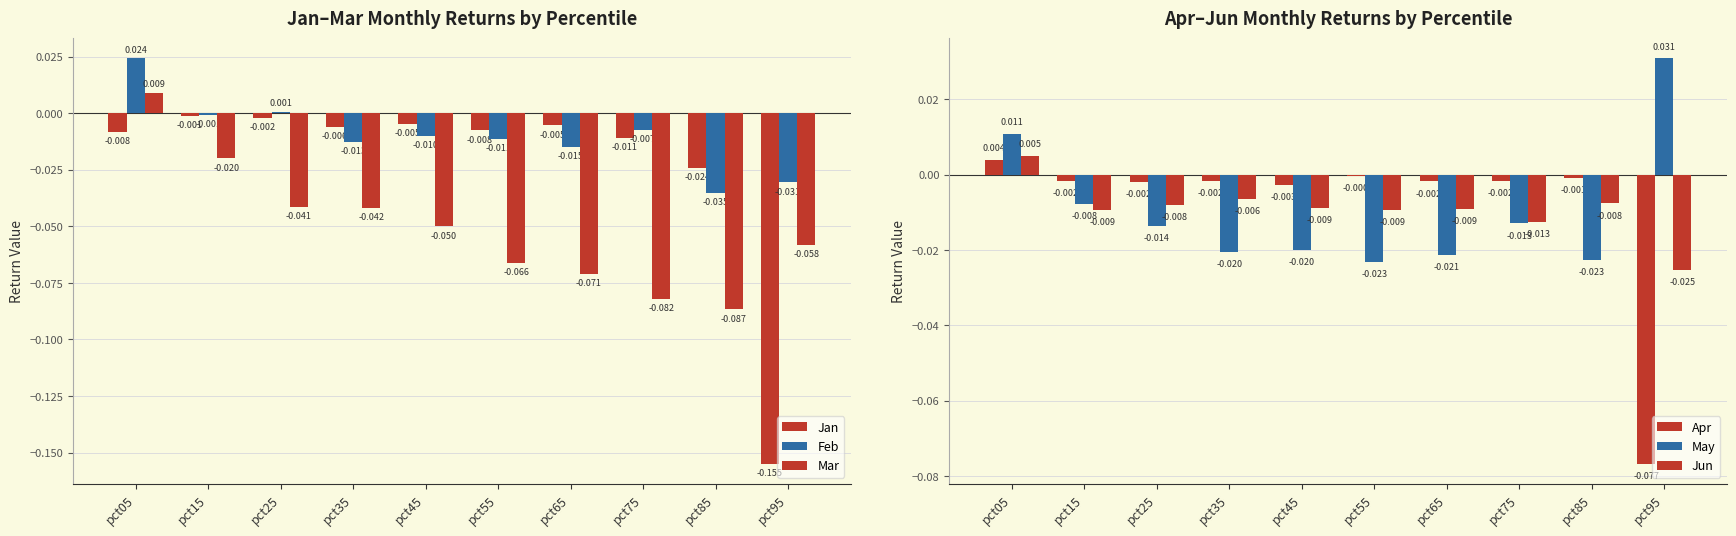

At which category is the sum across all series the highest?

pct05